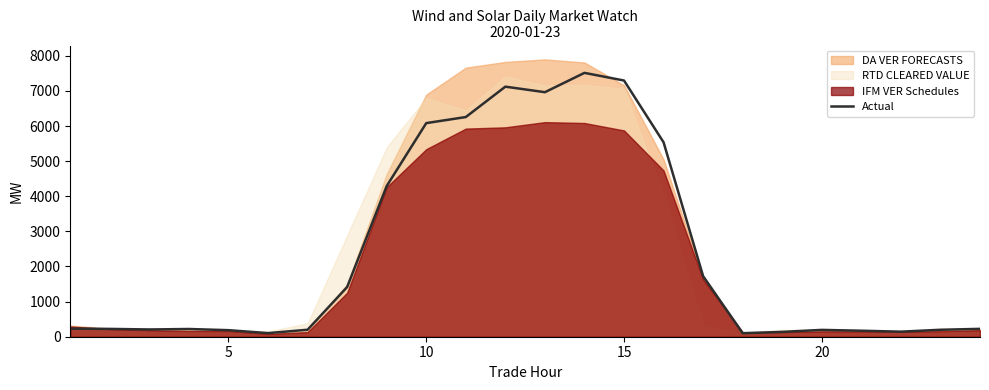

What is the highest value of the Actual series?

7514.9